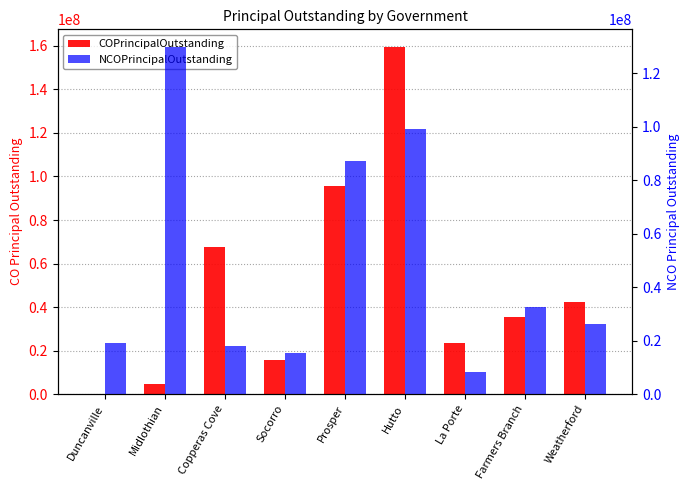

Which series changed the most between Farmers Branch and Weatherford?

COPrincipalOutstanding